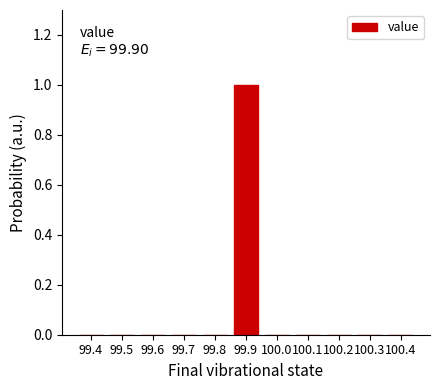

Reading left to right, what are all the values shown in this chart?

99.4=0	99.5=0	99.6=0	99.7=0	99.8=0	99.9=1	100.0=0	100.1=0	100.2=0	100.3=0	100.4=0